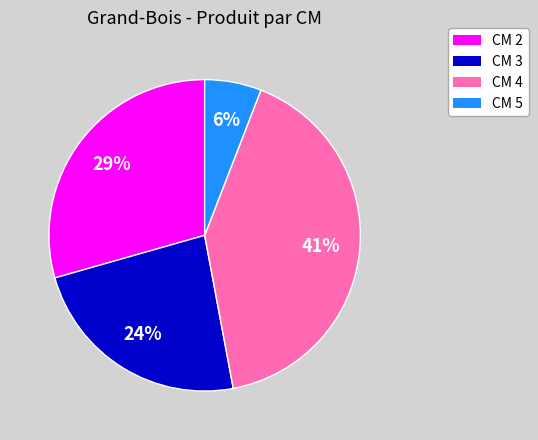

Rank the categories by value from lowest to highest.

CM 5, CM 3, CM 2, CM 4